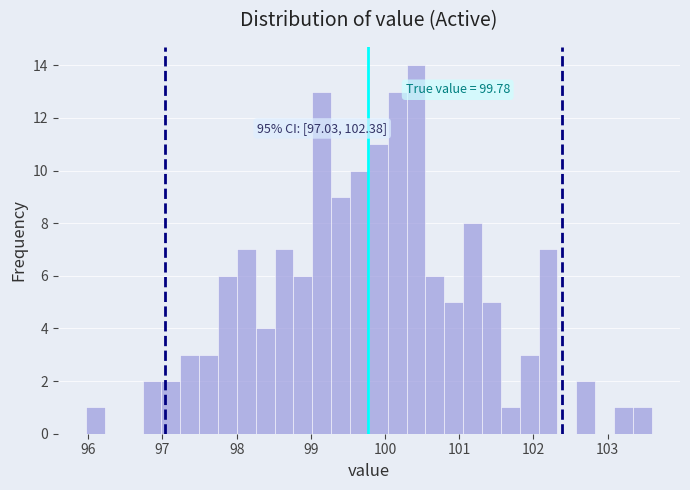

Around what value on the x-axis is the tallest bar? Give the approximate position of its centre, as read against the axis.

100.4